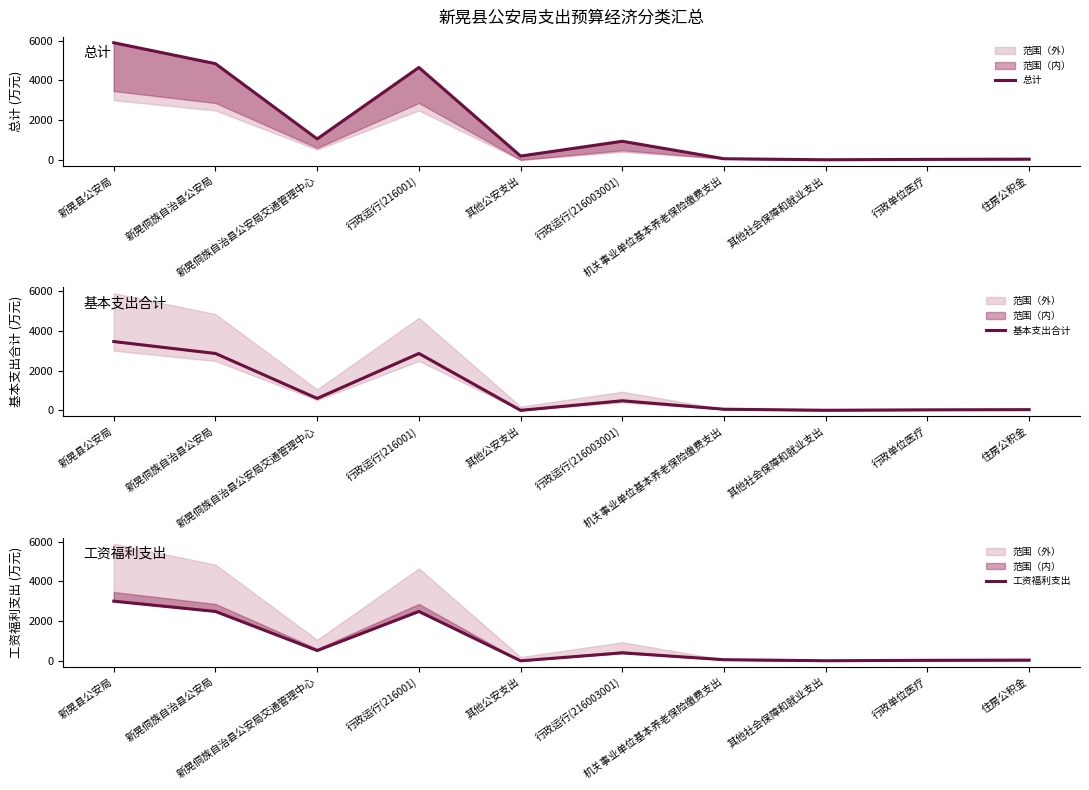

Which series has the largest range (max minus min)?

总计